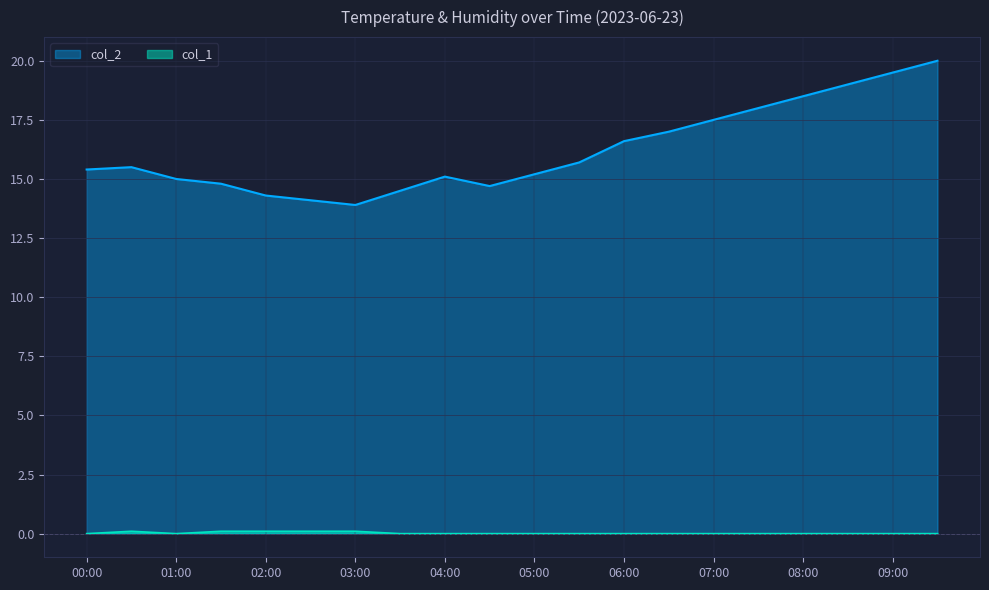

Does the chart have visible grid lines?

Yes